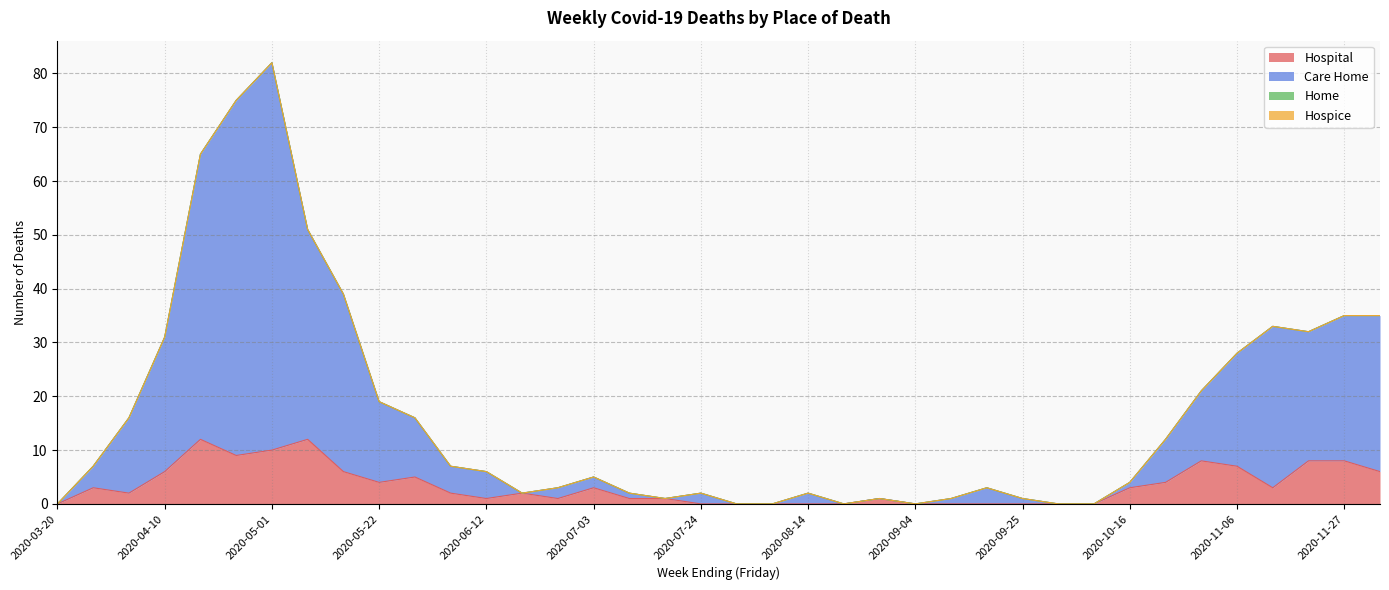

Rank the categories by Hospital value from highest to lowest.

2020-04-17, 2020-05-08, 2020-05-01, 2020-04-24, 2020-10-30, 2020-11-20, 2020-11-27, 2020-11-06, 2020-04-10, 2020-05-15, 2020-12-04, 2020-05-29, 2020-05-22, 2020-10-23, 2020-03-27, 2020-07-03, 2020-10-16, 2020-11-13, 2020-04-03, 2020-06-05, 2020-06-19, 2020-06-12, 2020-06-26, 2020-07-10, 2020-07-17, 2020-08-28, 2020-03-20, 2020-07-24, 2020-07-31, 2020-08-07, 2020-08-14, 2020-08-21, 2020-09-04, 2020-09-11, 2020-09-18, 2020-09-25, 2020-10-02, 2020-10-09